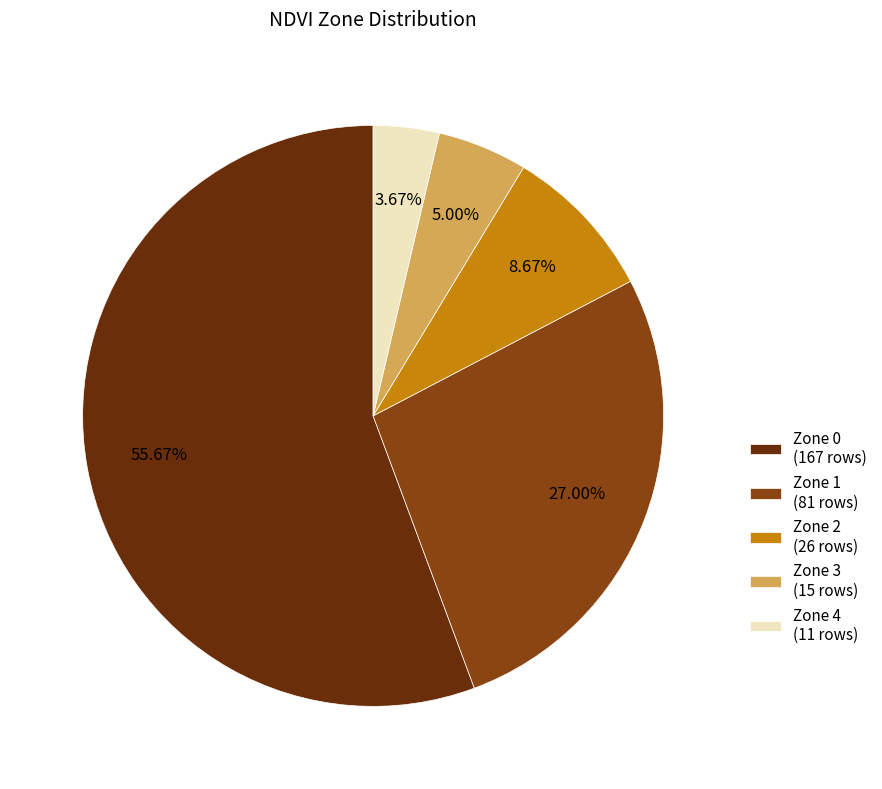

Does any single category account for the majority?

Yes